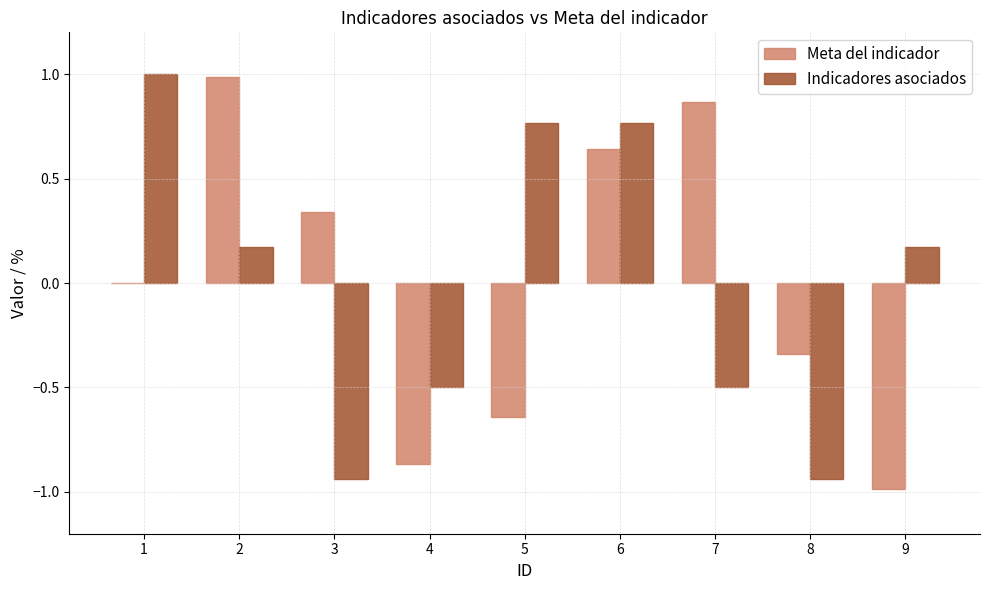

Which series changed the most between 3 and 7?

Meta del indicador